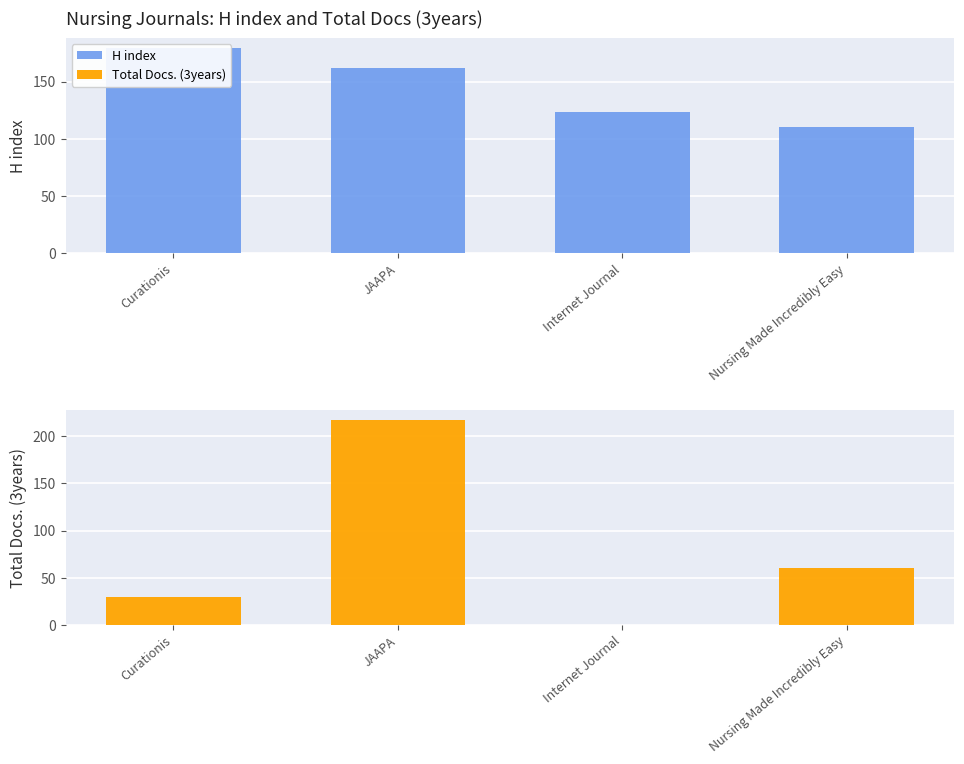

Reading left to right, what are all the values shown in this chart?

H index: 179	162	123	110
Total Docs. (3years): 30	217	0	60